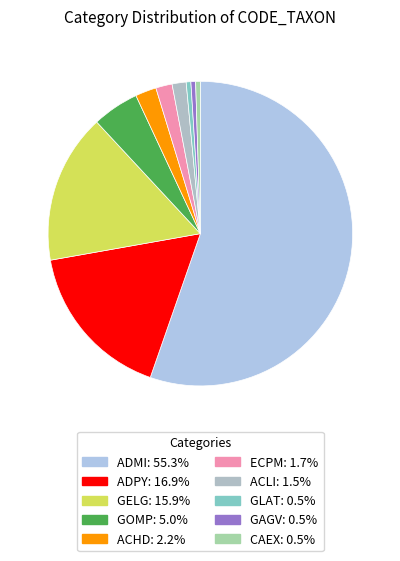

How many segments does this pie chart have?

10